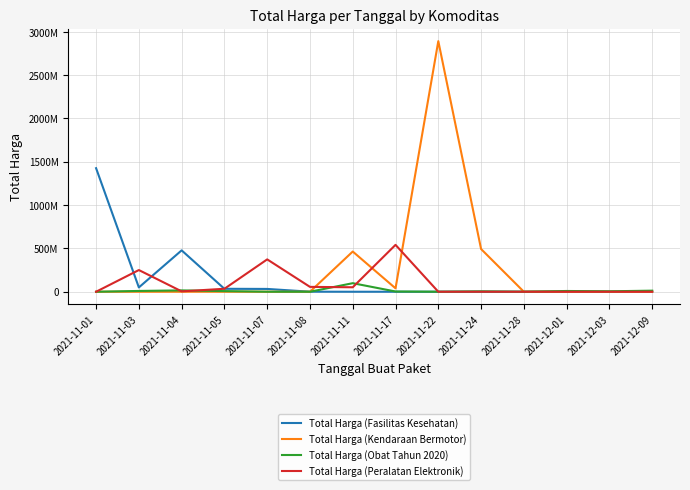

How many interior local peaks does the Total Harga (Peralatan Elektronik) series have?

3